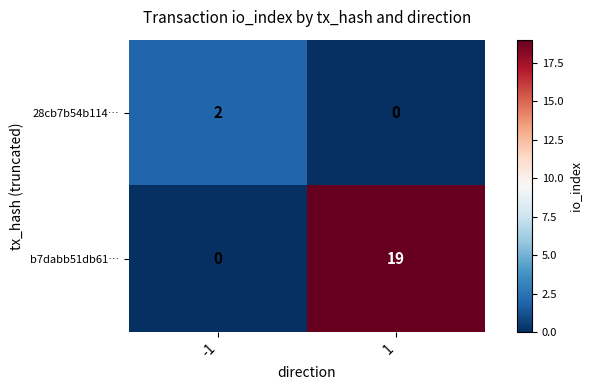

What is the difference between the maximum and minimum values in the b7dabb51db61… series?

19